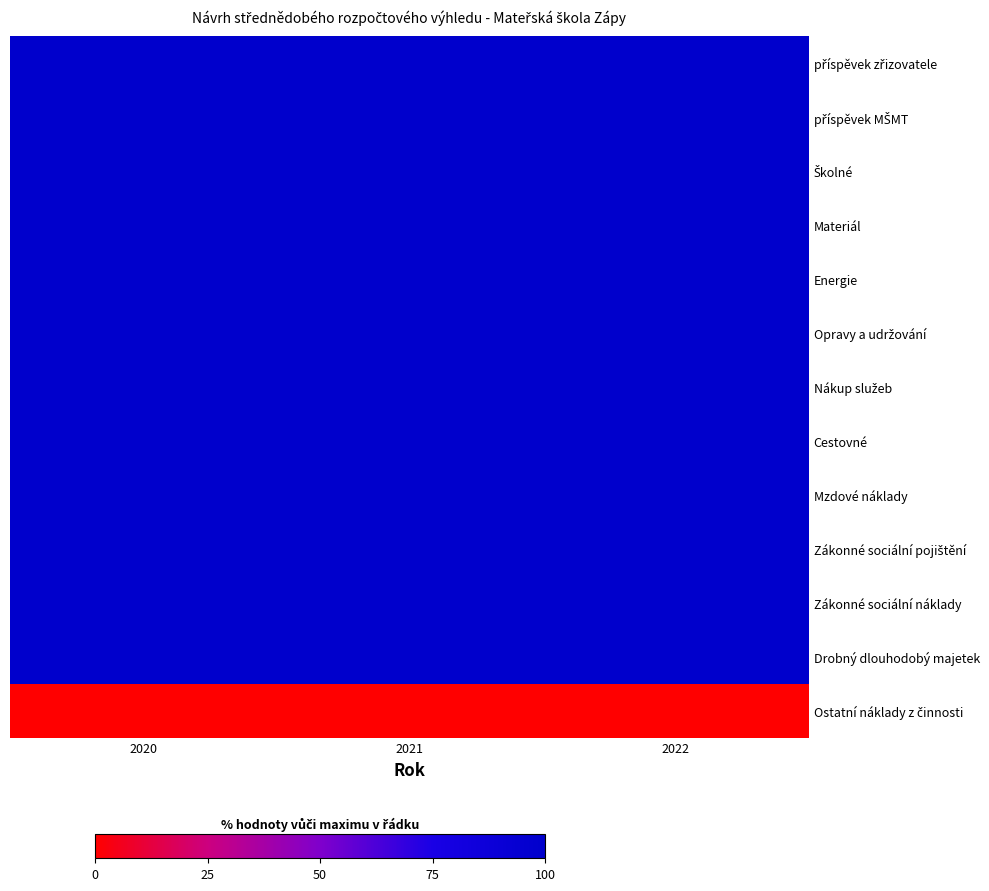

What is the total value across all series at 2022?

1200